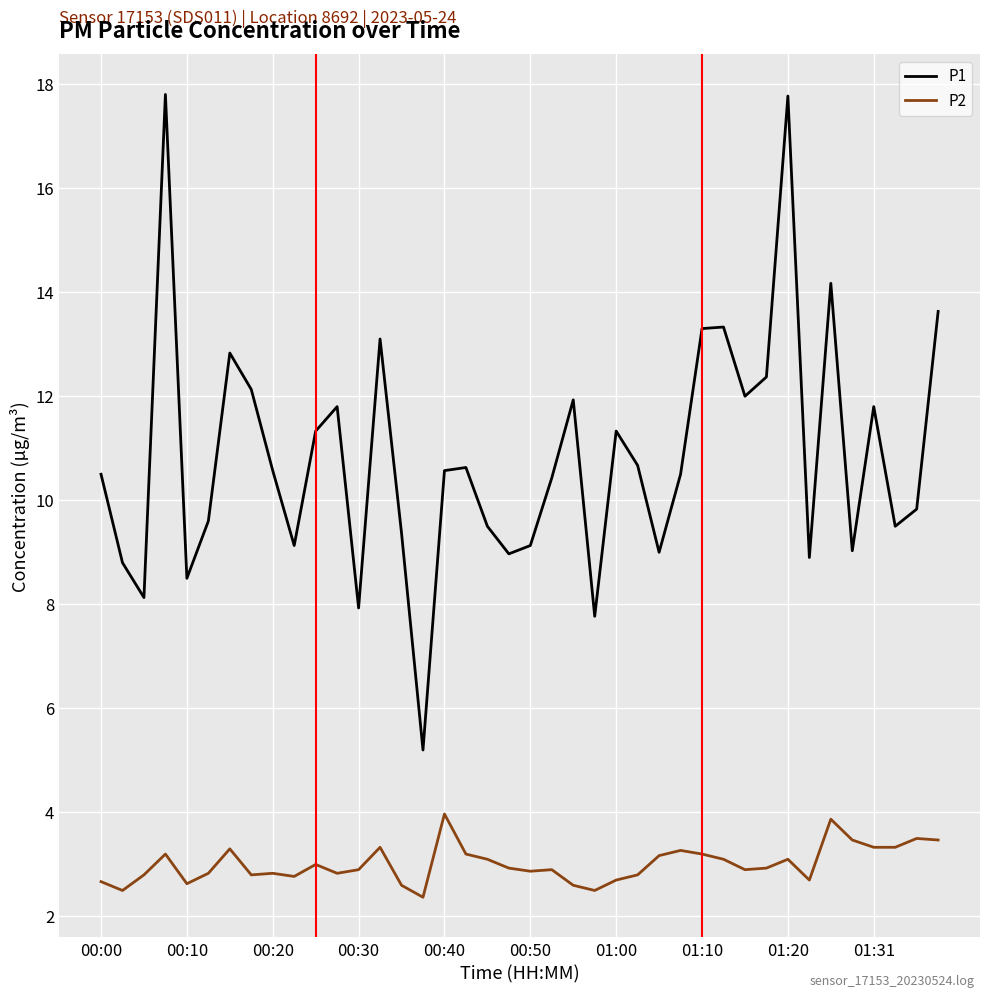

List the series in order of their peak value, lowest first.

P2, P1